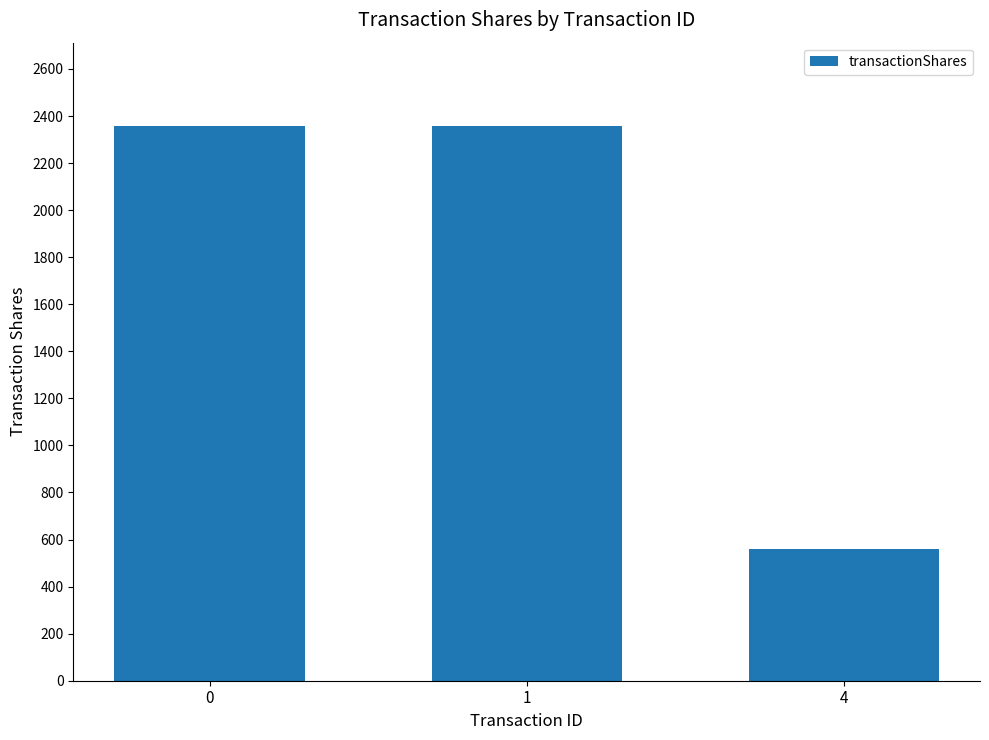

Is it true that the value at 0 is 2358?

True